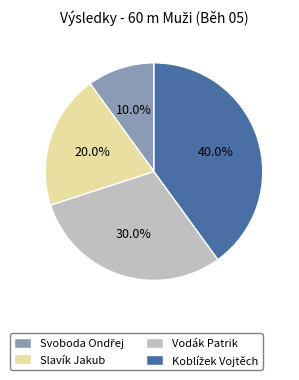

What portion of the pie excludes Slavík Jakub?

80.0%